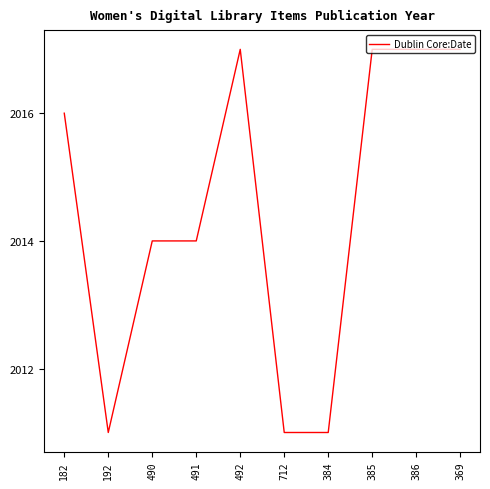

What is the smallest value displayed?

2011